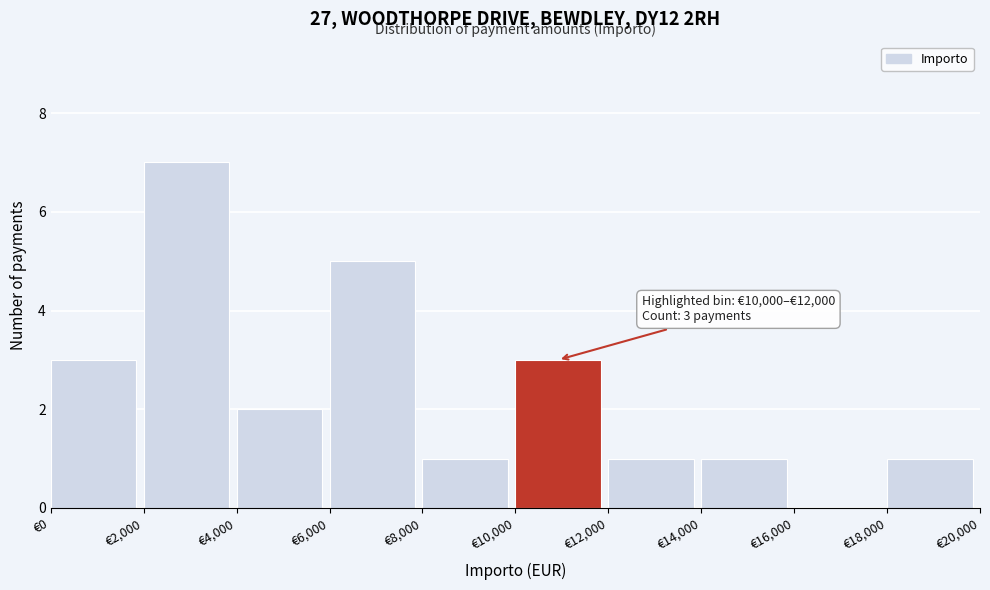

Over which range of the x-axis is the bar tallest?

2000 to 4000